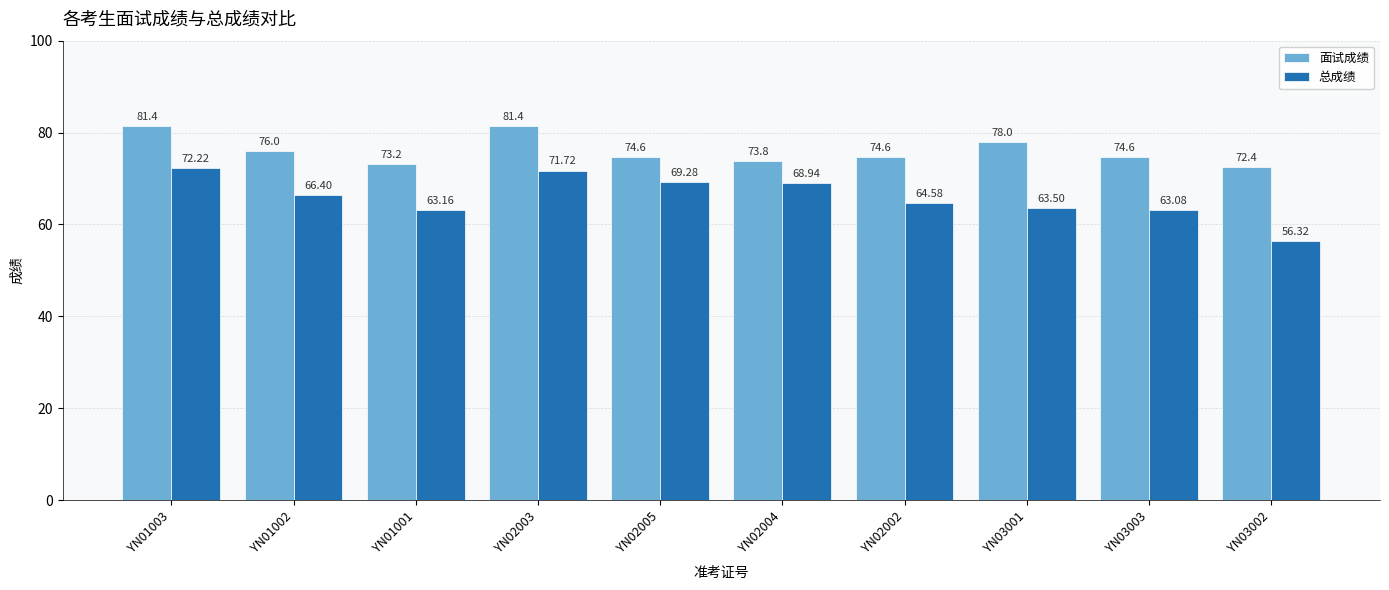

Are the bars grouped side by side (vs. stacked)?

Yes